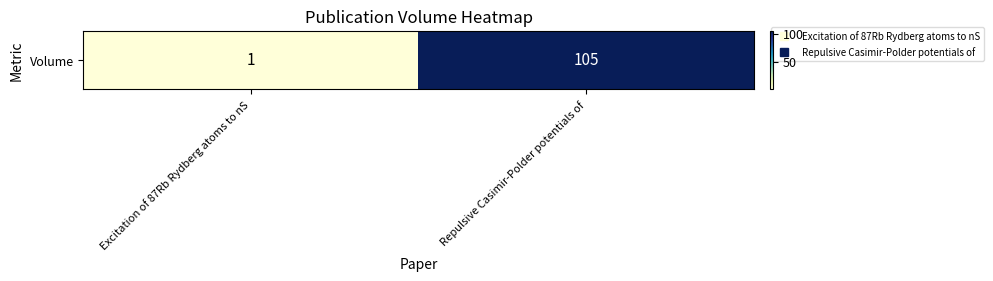

List the labels in order of value, smallest first.

Excitation of 87Rb Rydberg atoms to nS, Repulsive Casimir-Polder potentials of